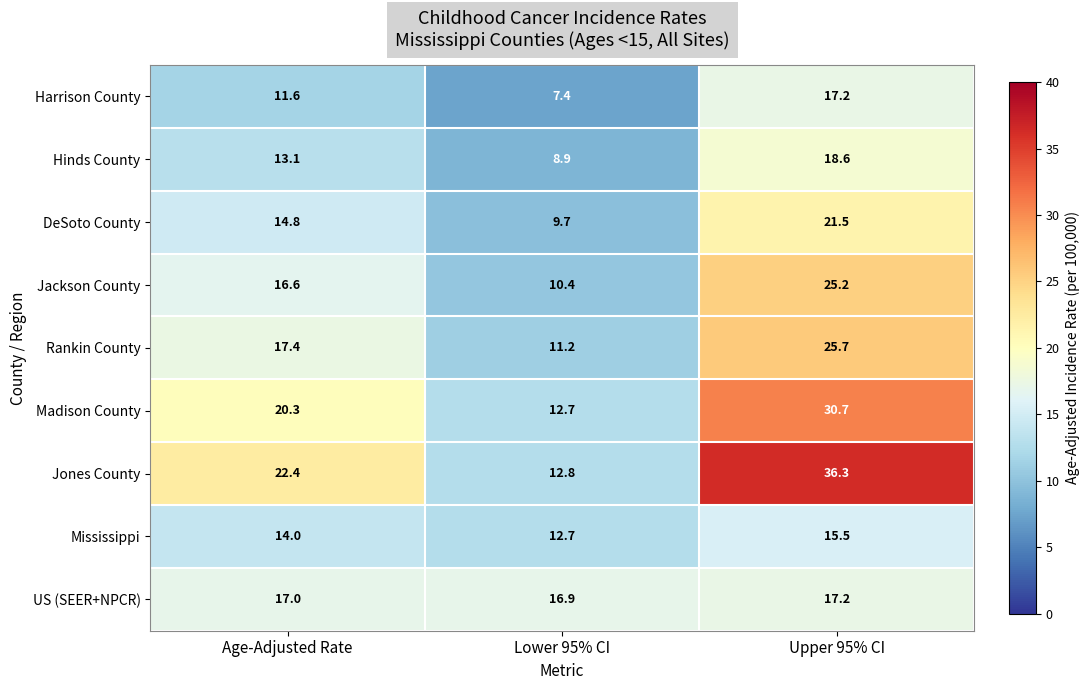

What is the difference between the maximum and minimum values in the DeSoto County series?

11.8